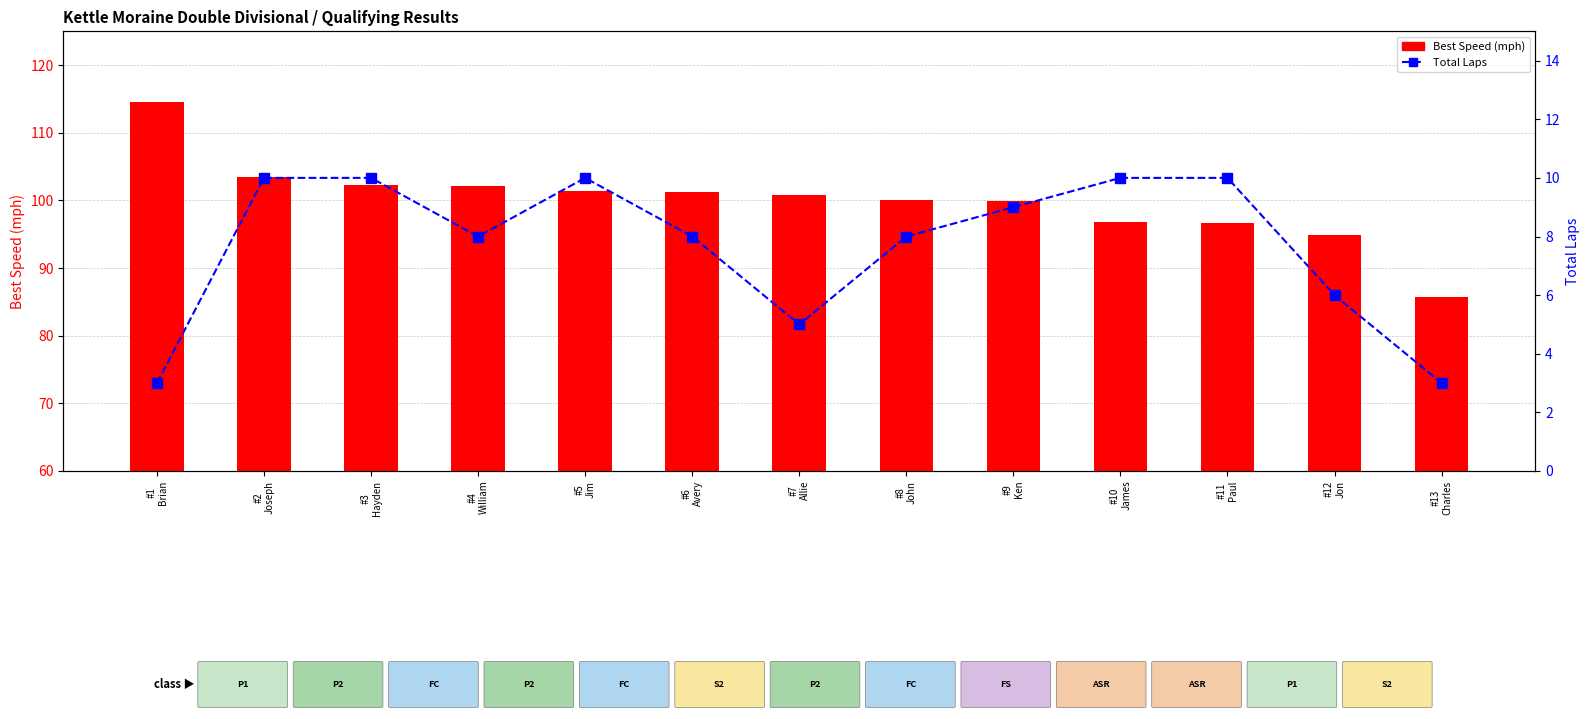

Reading left to right, list all the values displayed in this chart.

Best Speed (mph): #1
Brian=114.5	#2
Joseph=103.5	#3
Hayden=102.2	#4
William=102.2	#5
Jim=101.5	#6
Avery=101.2	#7
Allie=100.8	#8
John=100.0	#9
Ken=99.9	#10
James=96.8	#11
Paul=96.7	#12
Jon=94.9	#13
Charles=85.8
Total Laps: #1
Brian=3.0	#2
Joseph=10.0	#3
Hayden=10.0	#4
William=8.0	#5
Jim=10.0	#6
Avery=8.0	#7
Allie=5.0	#8
John=8.0	#9
Ken=9.0	#10
James=10.0	#11
Paul=10.0	#12
Jon=6.0	#13
Charles=3.0